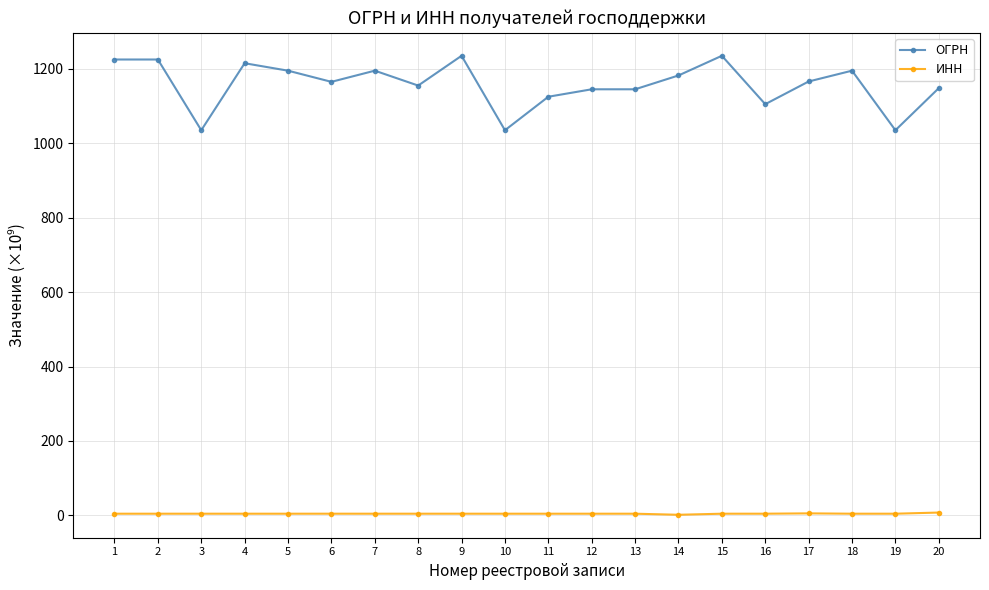

What is the minimum value for ОГРН?

1034.7